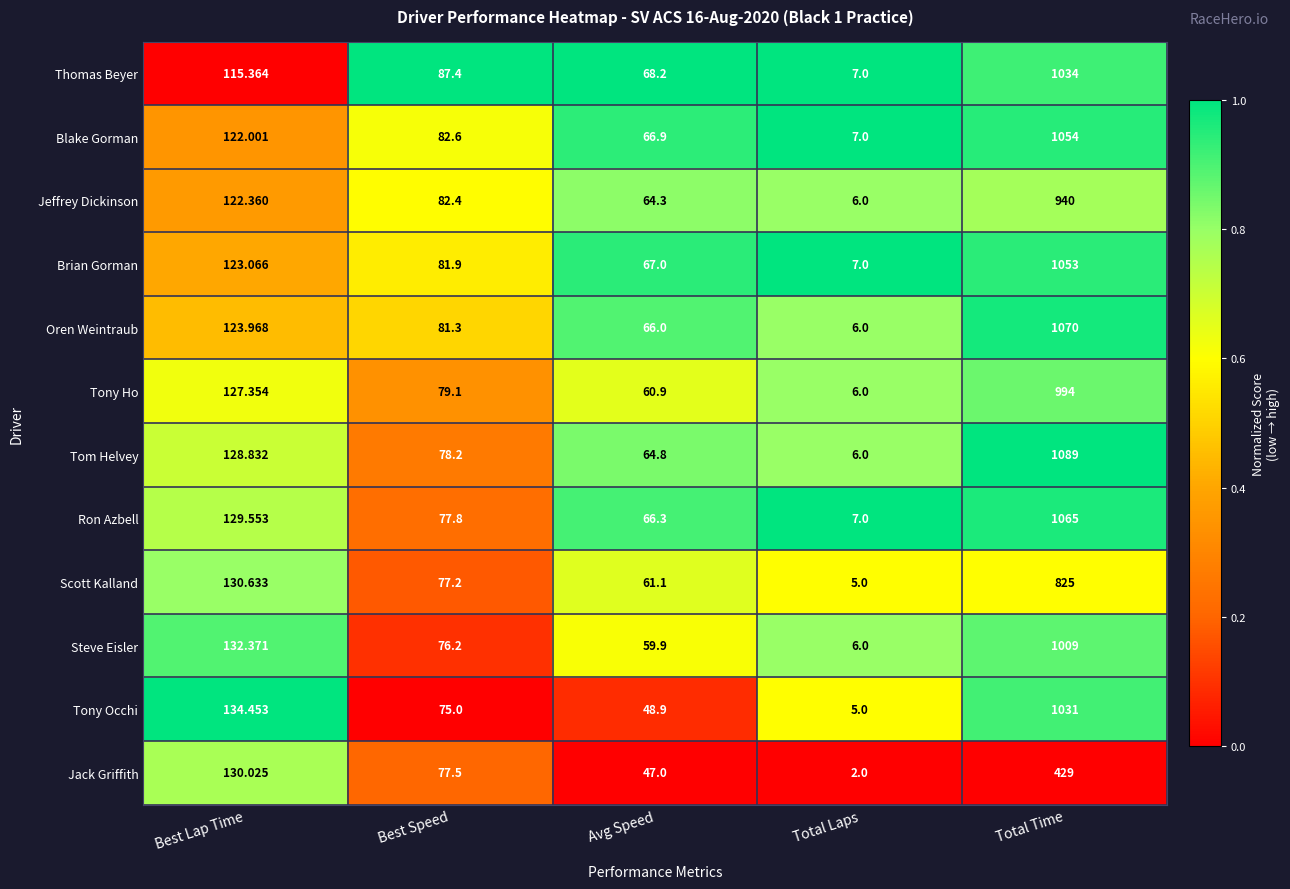

At which label does Brian Gorman first exceed 81?

Best Lap Time